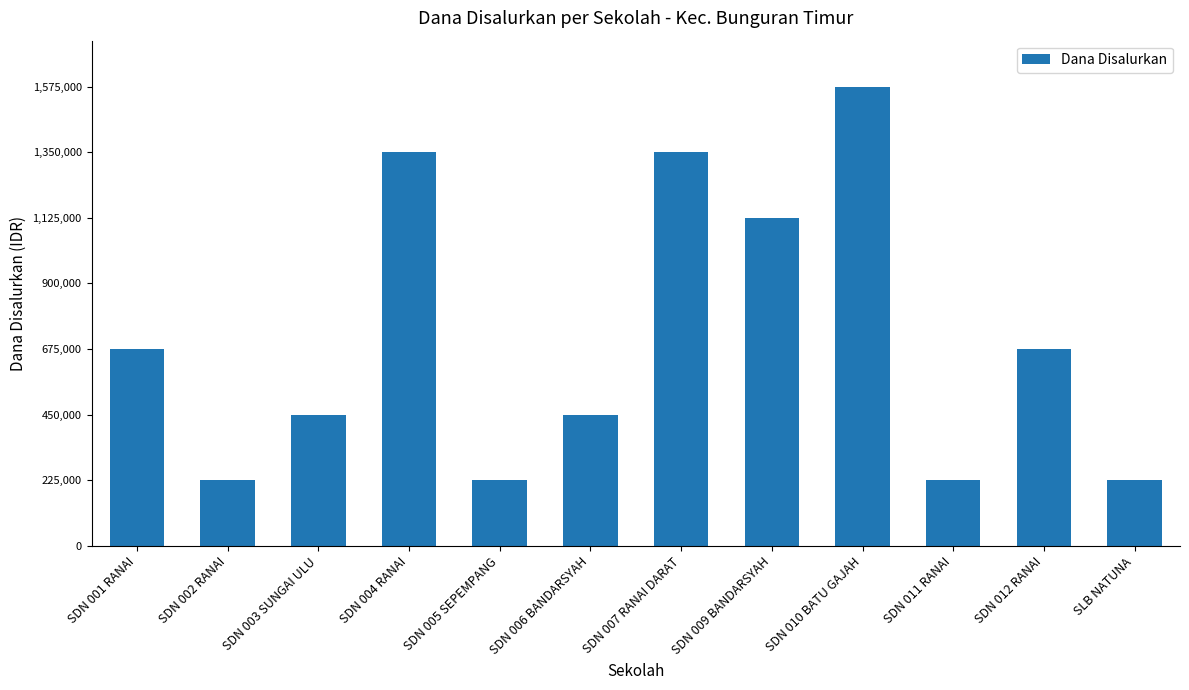

What is the sum of the values at SDN 012 RANAI and SLB NATUNA?

900000